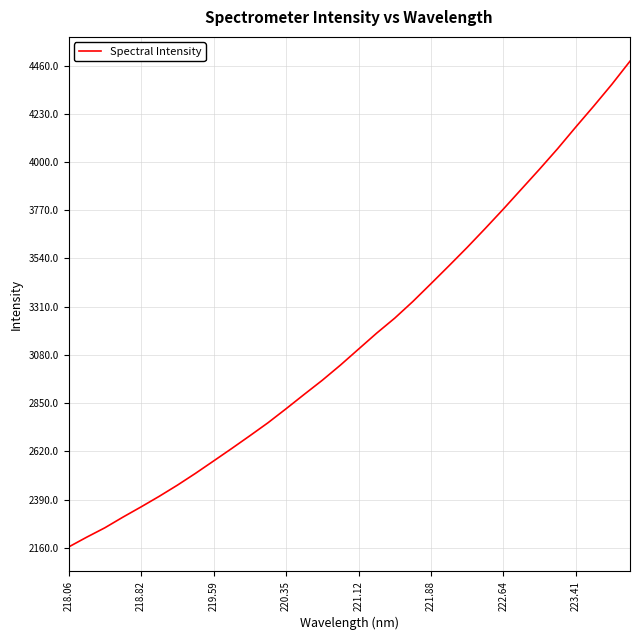

What is the maximum value shown in the chart?

4480.7